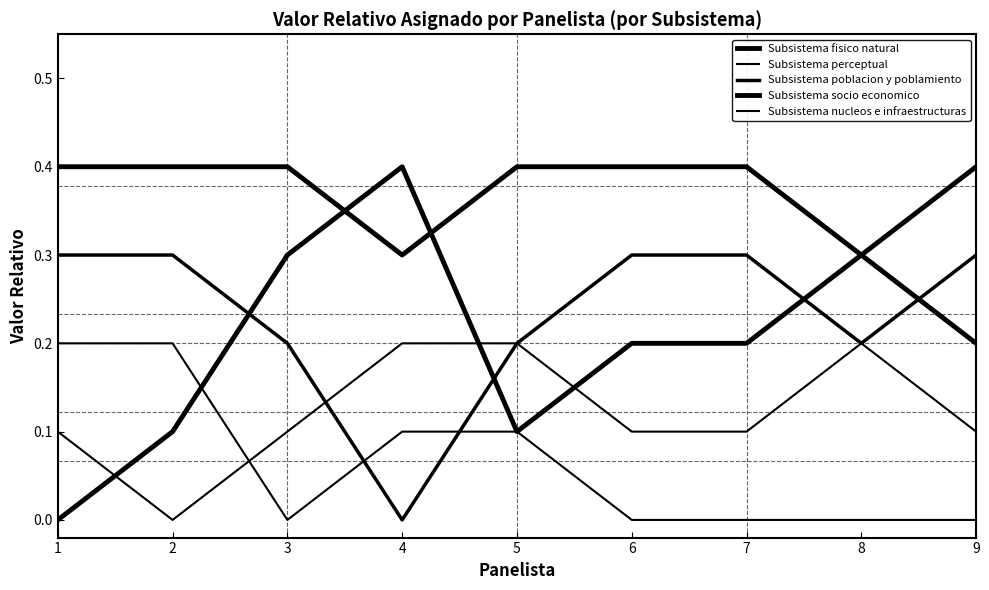

Is it true that Subsistema fisico natural equals 0.4 at 7?

True